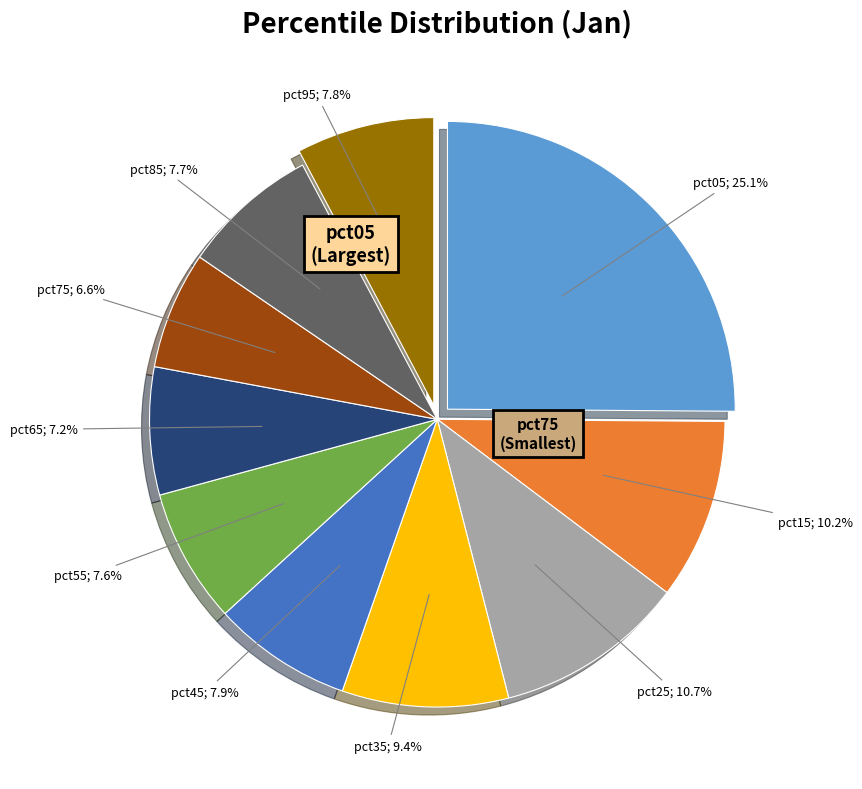

Is there a majority slice in this chart?

No